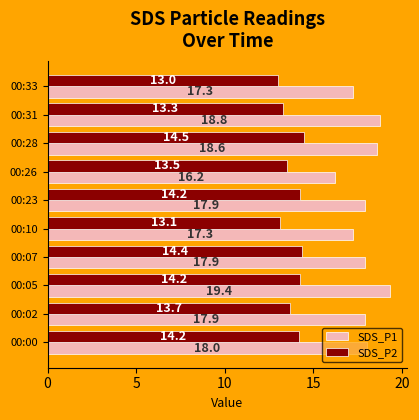

What is the sum of all SDS_P1 values?

179.2